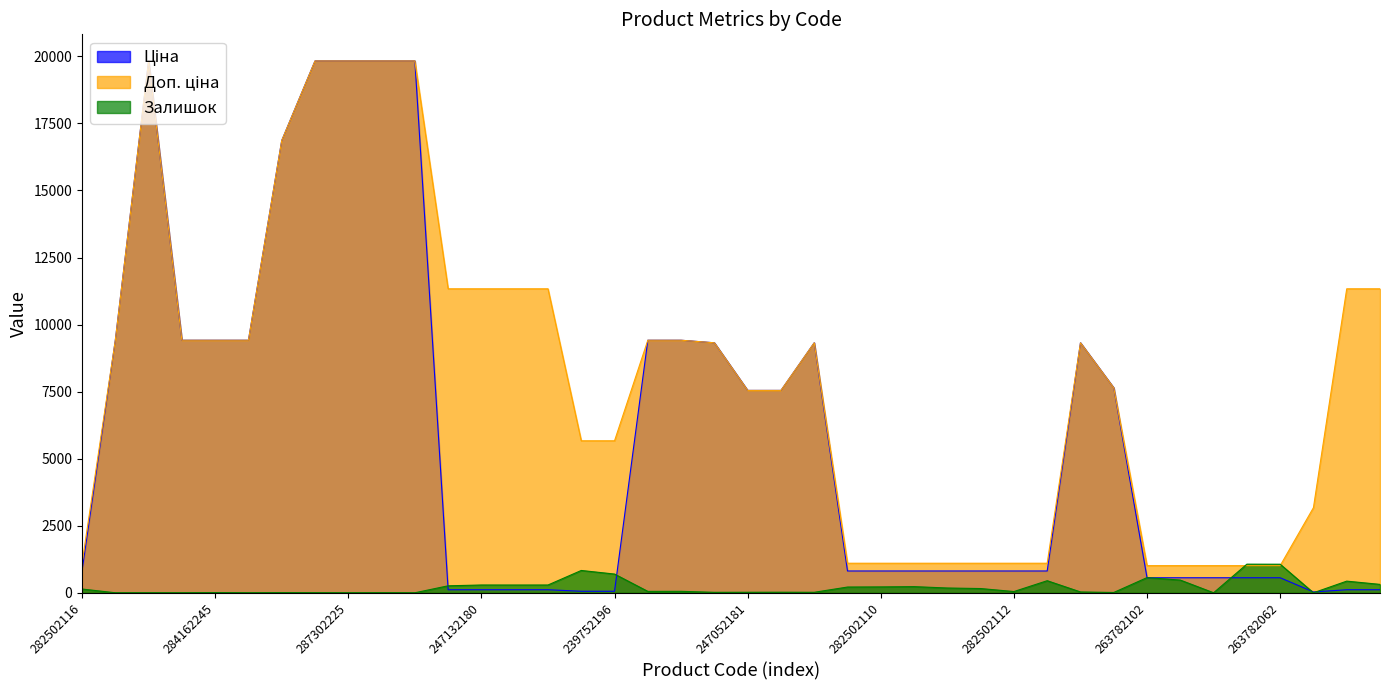

What is the label of the 22nd point from the right?

284162209